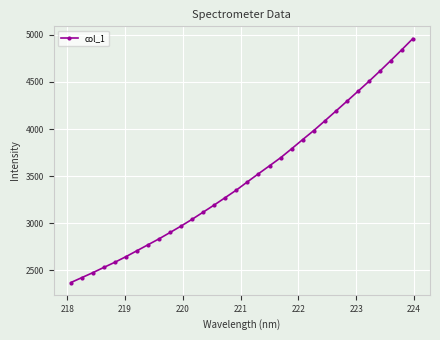

What is the difference between the maximum and second lowest values?

2537.9